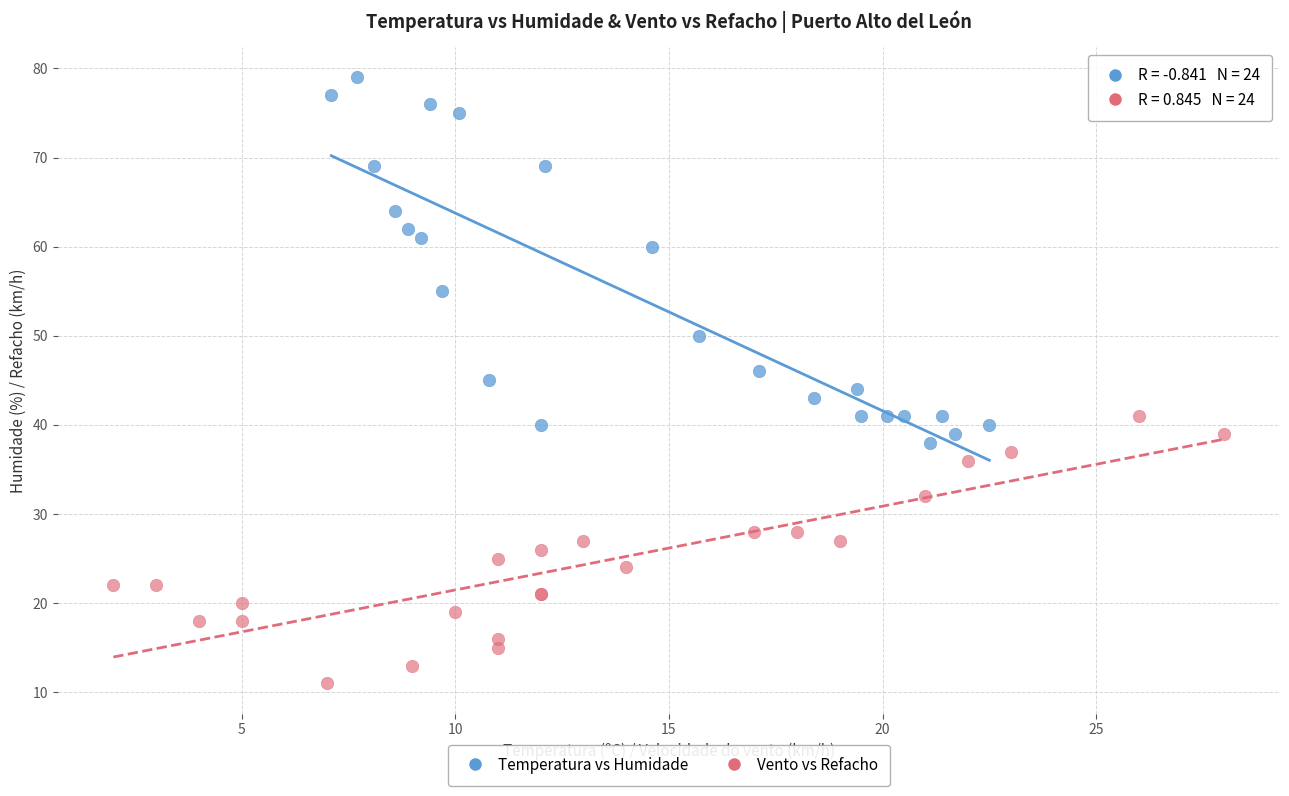

Which series reaches the maximum Y coordinate?

Temperatura vs Humidade